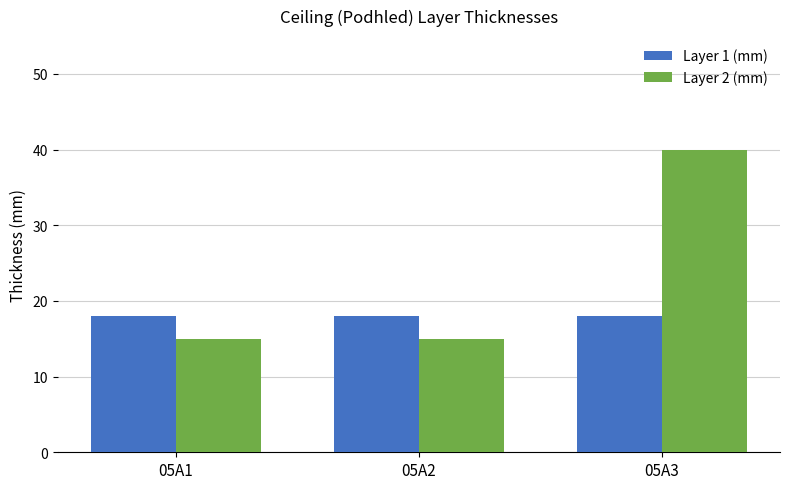

At how many categories does at least one series exceed 39?

1